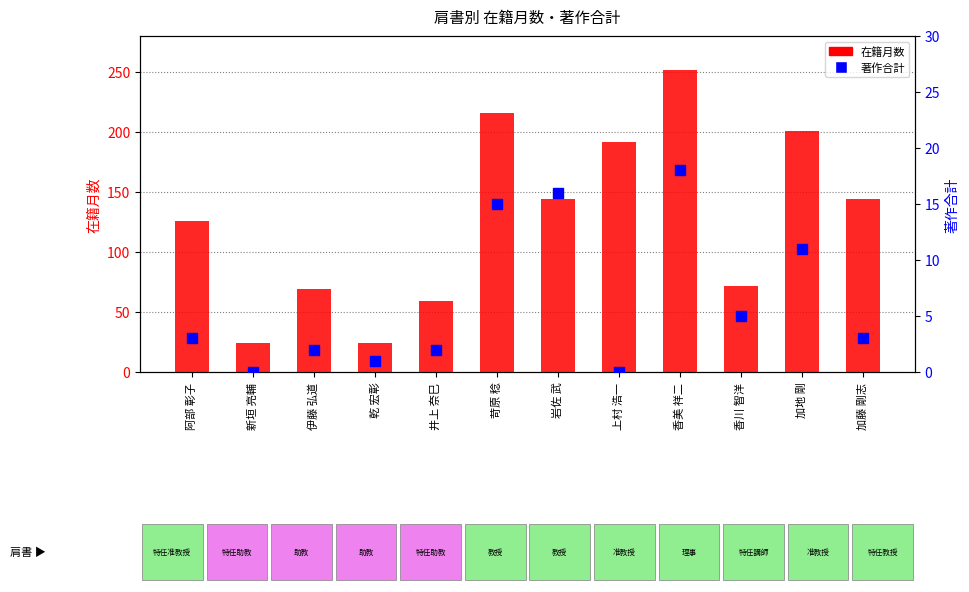

What are all the series names shown in the legend?

在籍月数, 著作合計